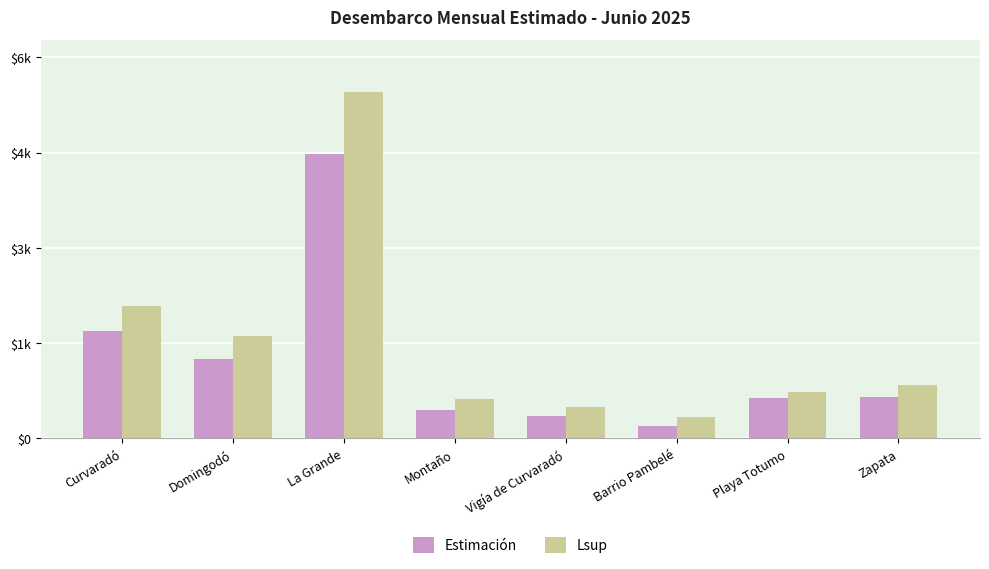

What are all the series names shown in the legend?

Estimación, Lsup